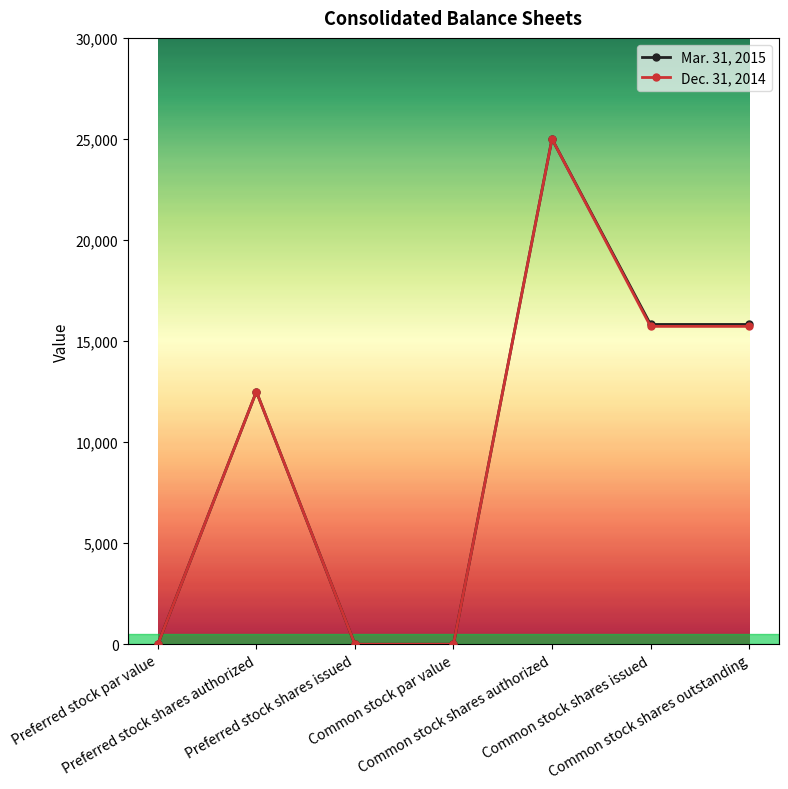

What is the difference between the maximum and minimum values in the Mar. 31, 2015 series?

25000